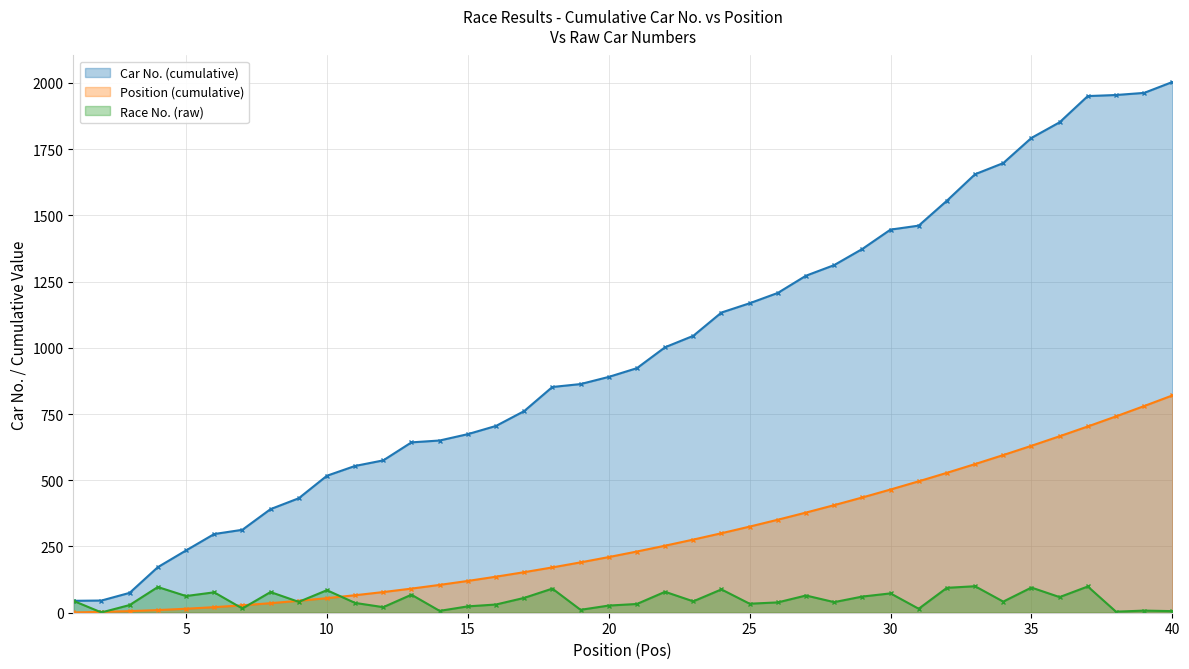

What is the maximum value shown in the chart?

2003